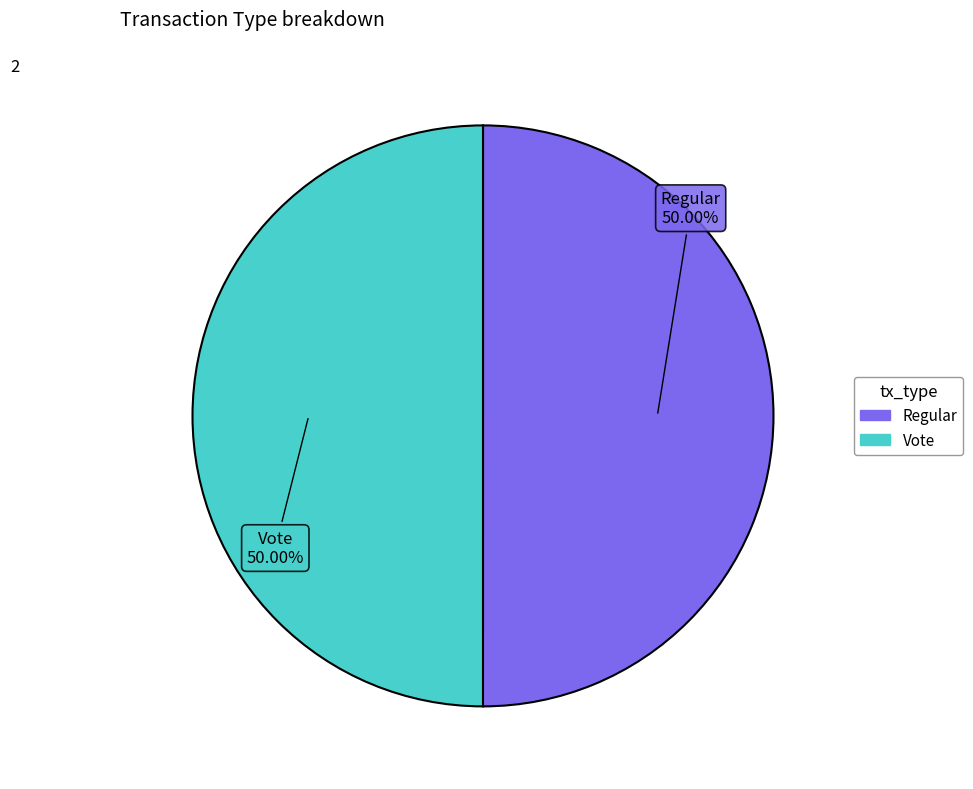

Approximately how many times larger is the value at Regular compared to Vote?

1.0